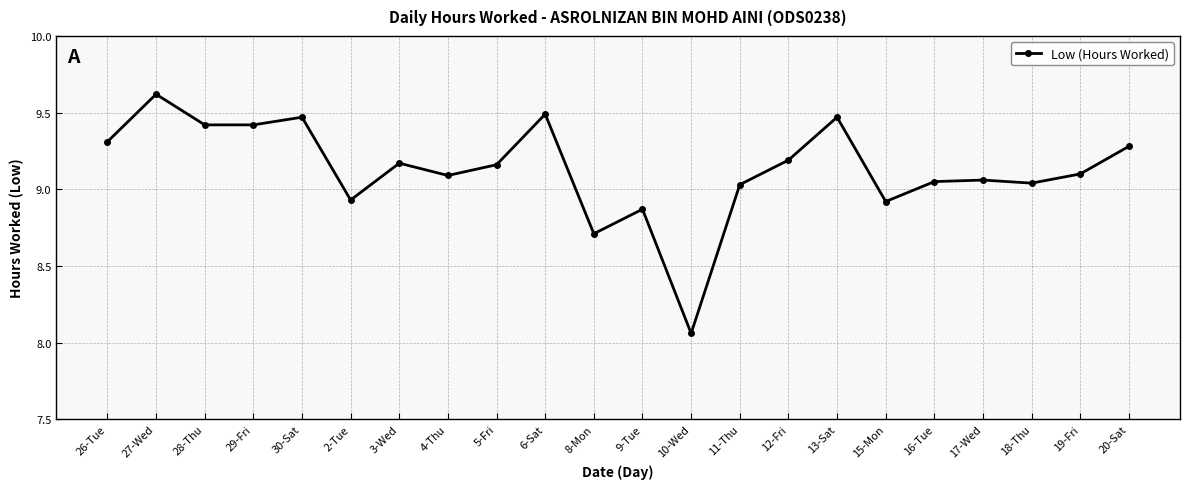

Which category has the lowest value across all series?

10-Wed